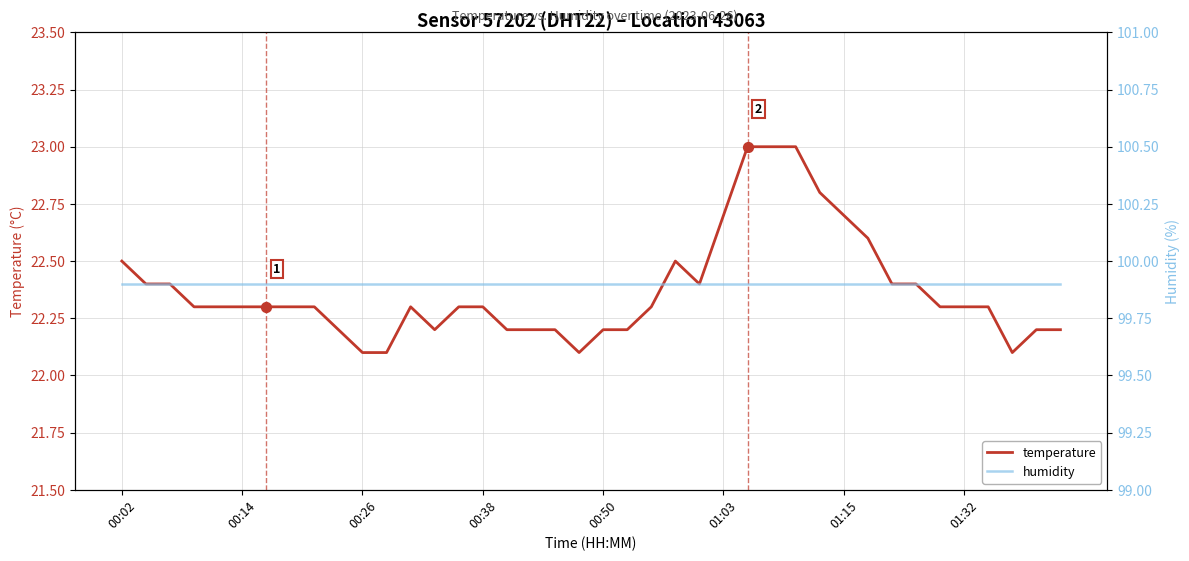

Which series has the largest total across all categories?

humidity